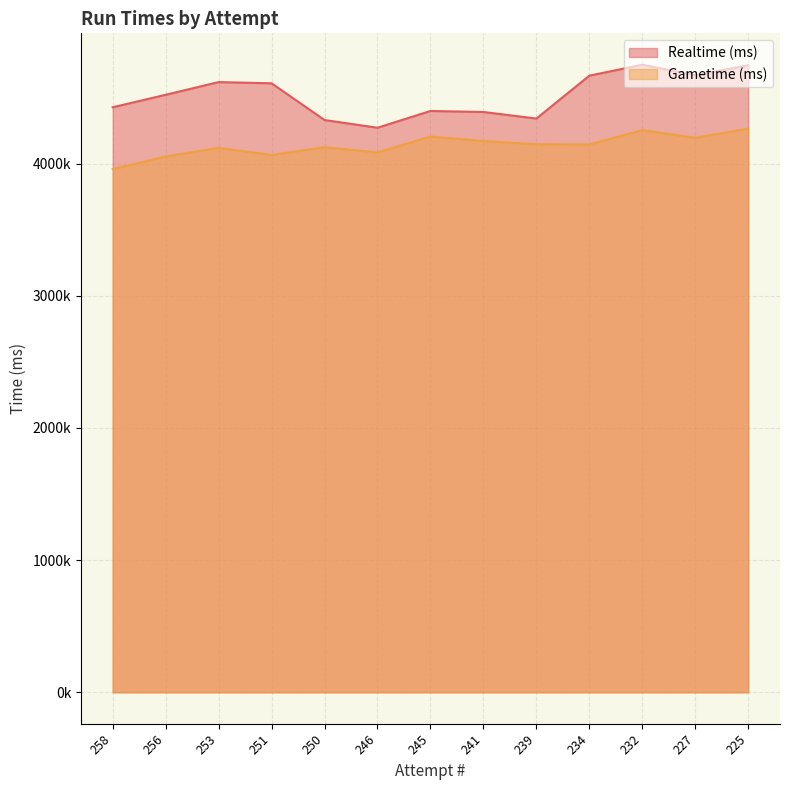

At how many categories does at least one series exceed 4170995?

13